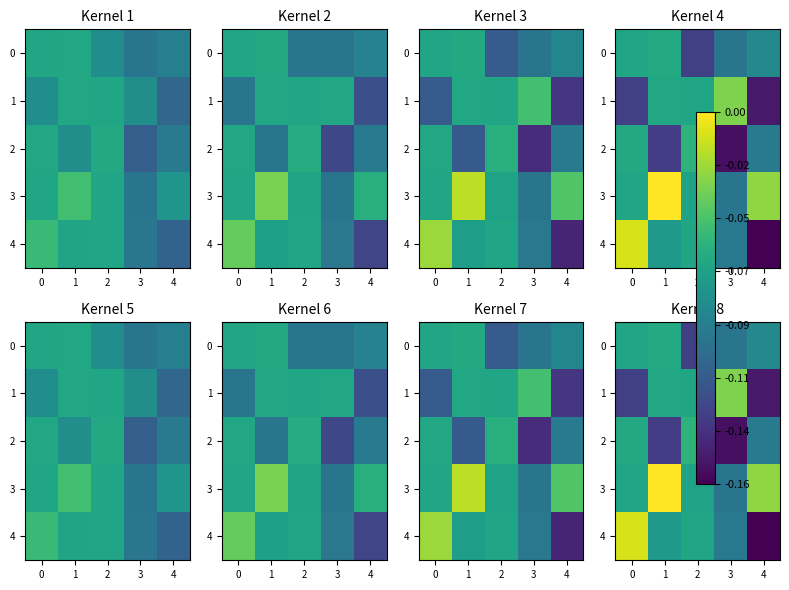

List the series in order of their peak value, highest first.

row_3, row_4, row_1, row_2, row_0